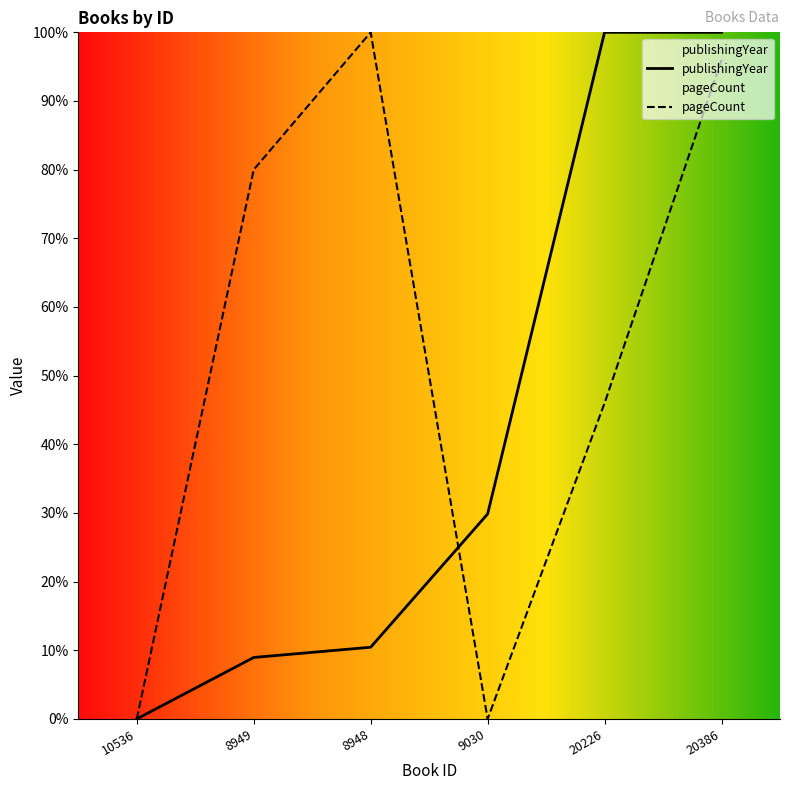

List the series in order of their overall mean, highest first.

pageCount, publishingYear